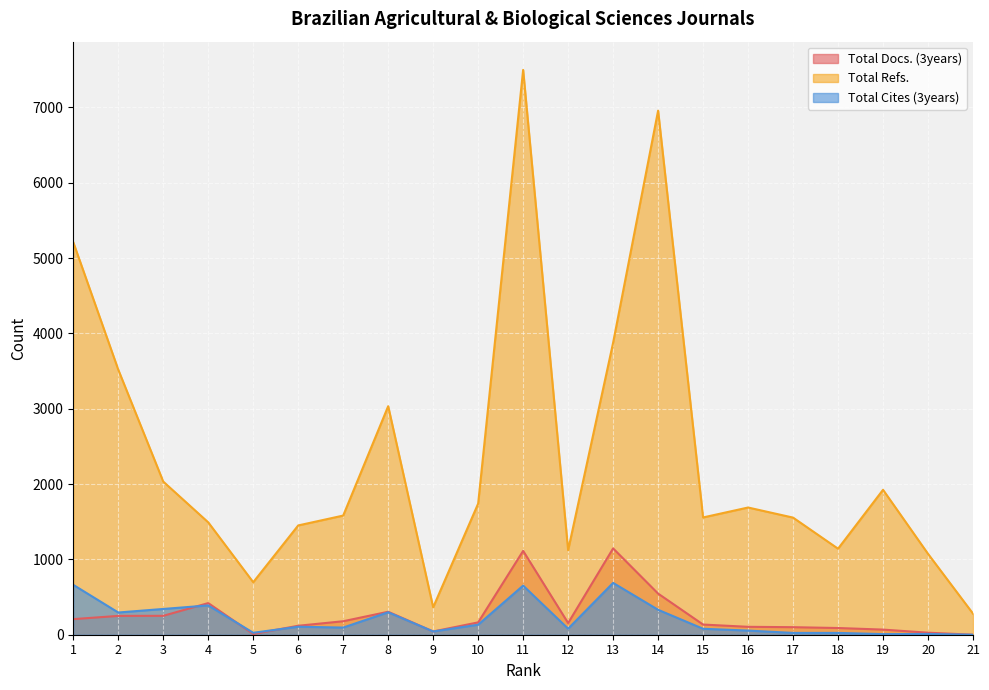

At which label does Total Docs. (3years) first exceed 155?

1